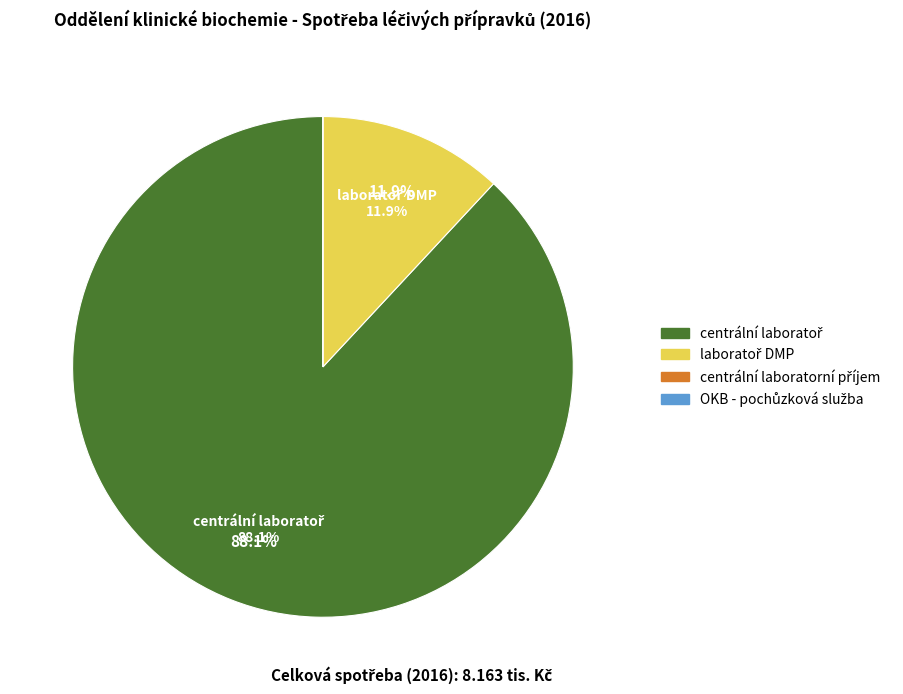

What percentage do OKB - pochůzková služba and laboratoř DMP together represent?

11.9%